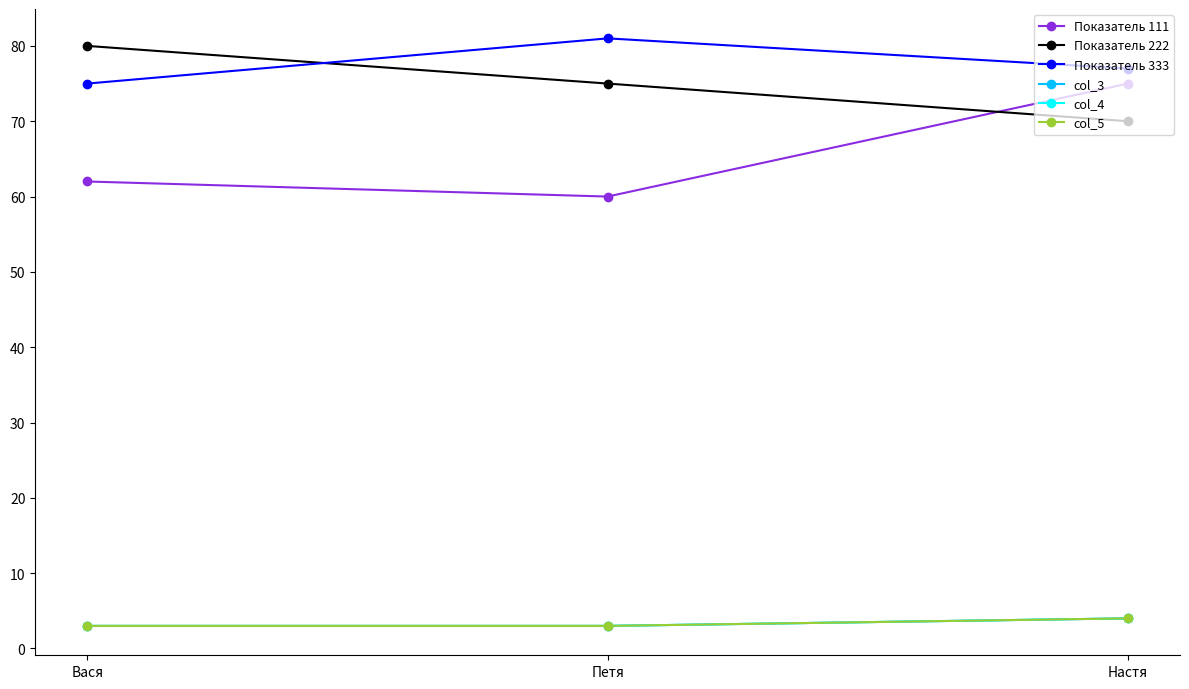

What position from the left is Настя?

3